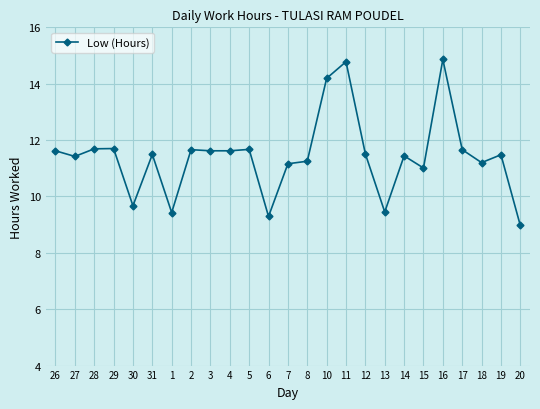

What is the difference between the values at 27 and 6?

2.1